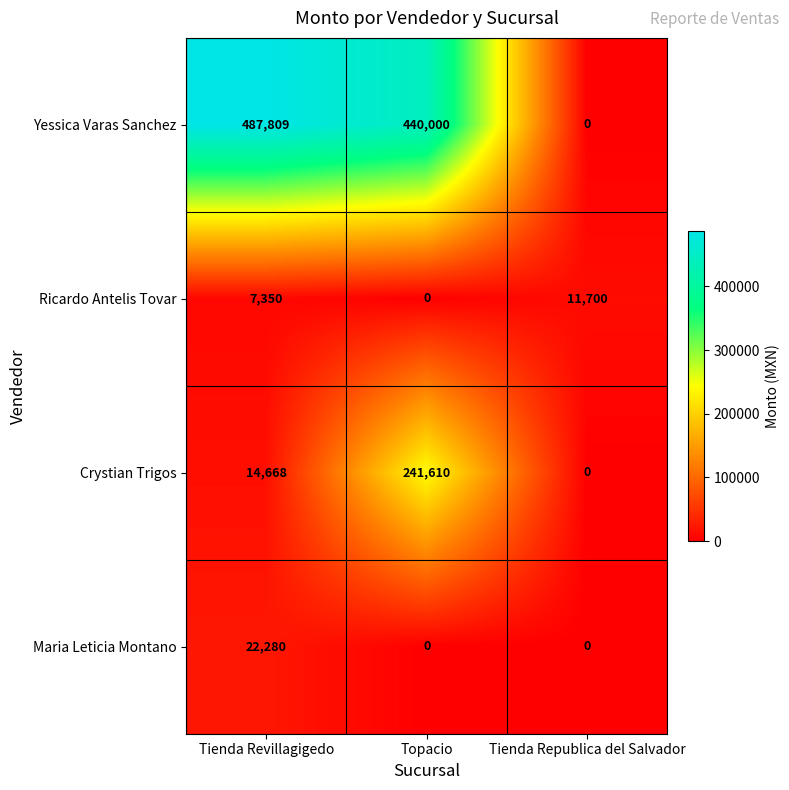

List the labels in order of Yessica Varas Sanchez value, smallest first.

Tienda Republica del Salvador, Topacio, Tienda Revillagigedo